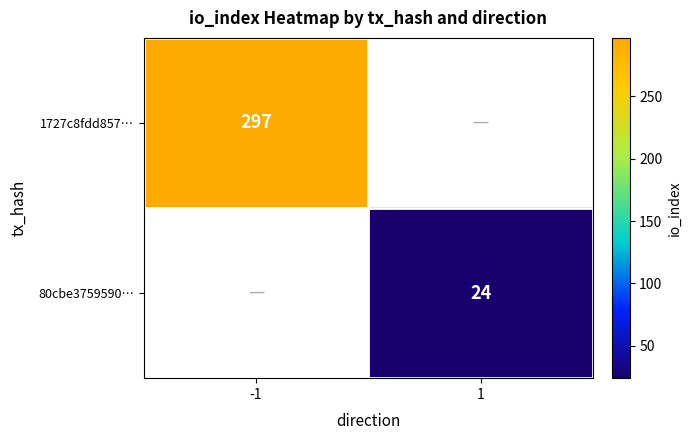

What is the minimum value shown in the chart?

24.0